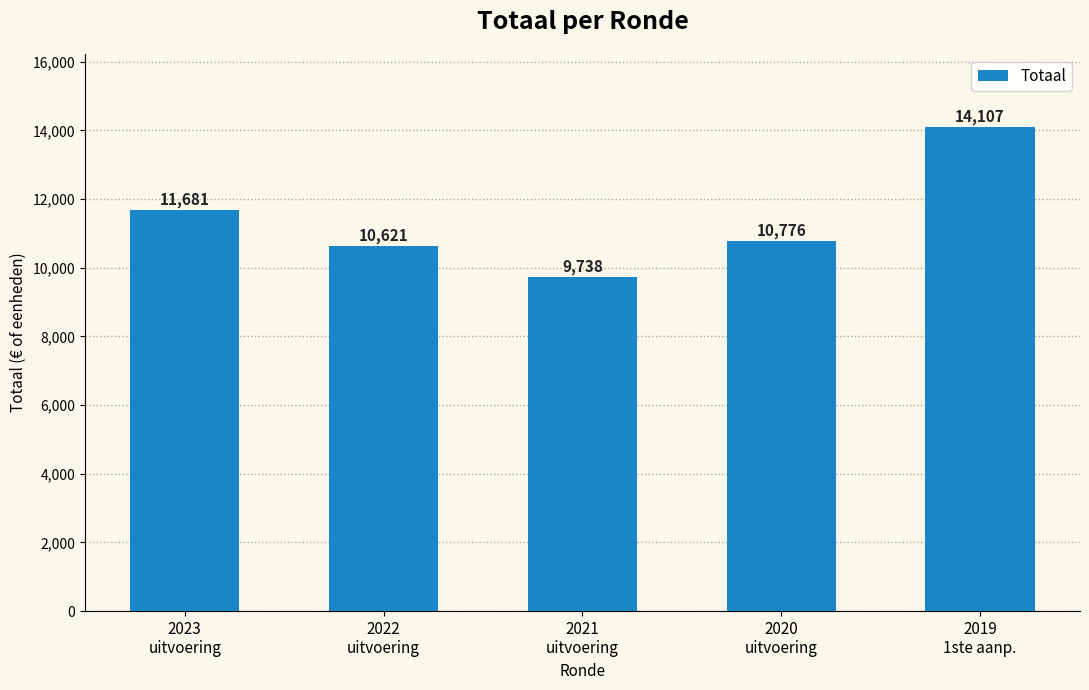

The value at 2019
1ste aanp. is 23529. True or false?

False